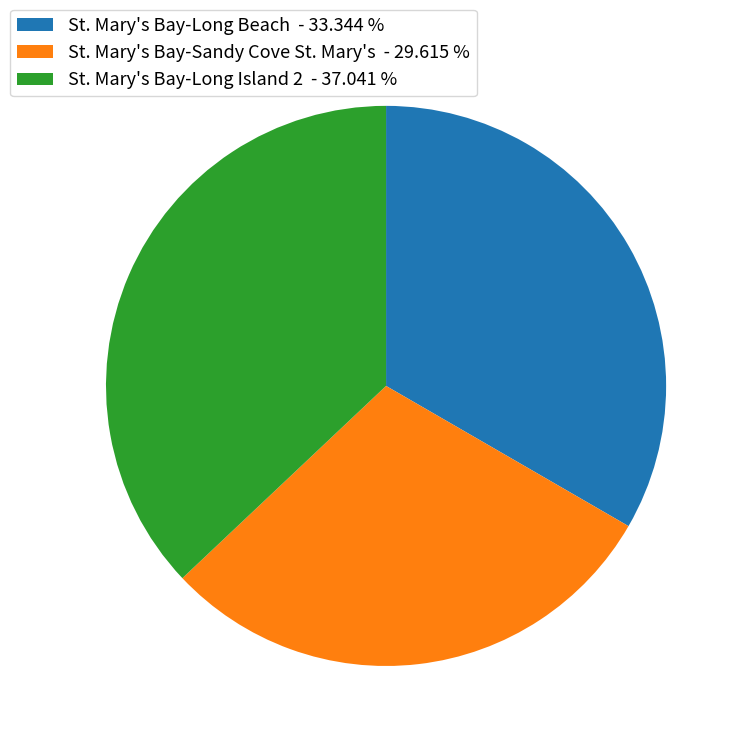

Combined, do St. Mary's Bay-Sandy Cove St. Mary's - 29.615 % and St. Mary's Bay-Long Beach - 33.344 % account for over 50%?

Yes